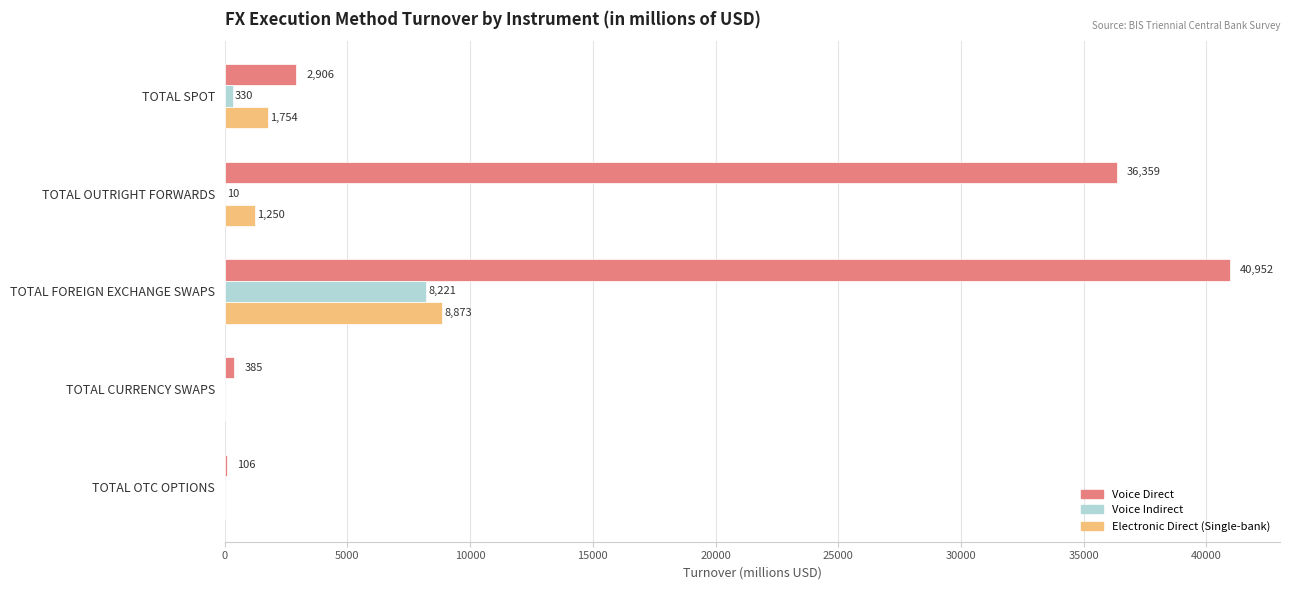

What is the sum of all Voice Indirect values?

8561.6